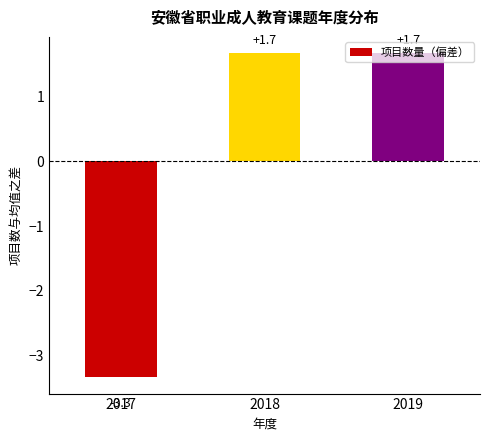

Which category has the lowest value across all series?

2017